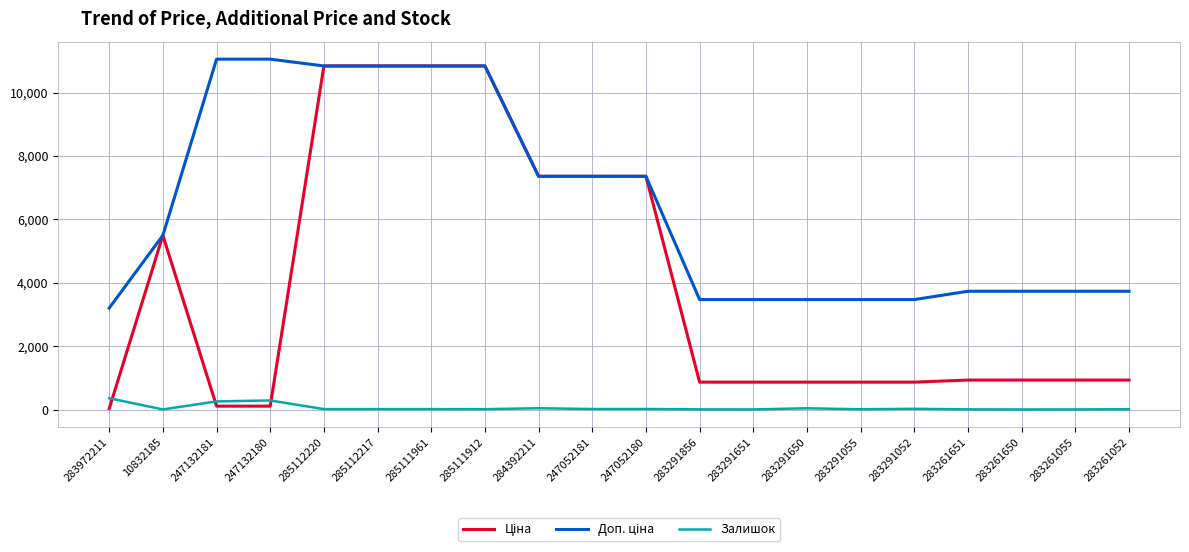

True or false: Залишок has a value of 7.0 at 283291651.

True